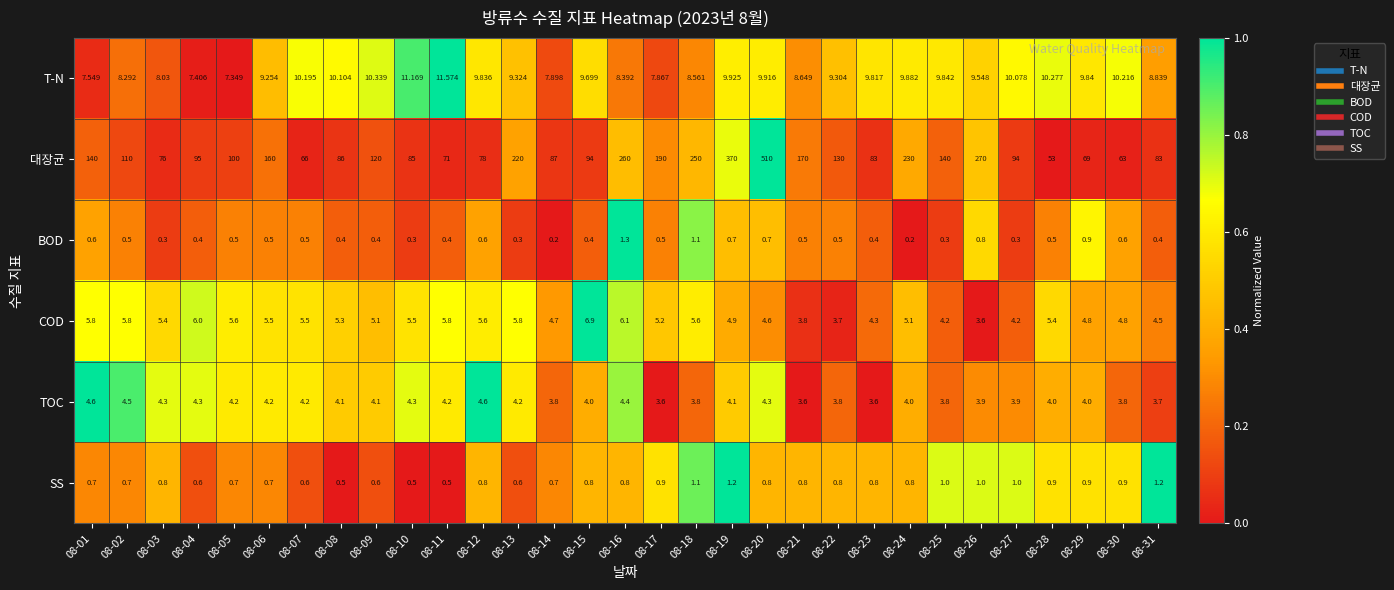

Which series has the largest total across all categories?

대장균